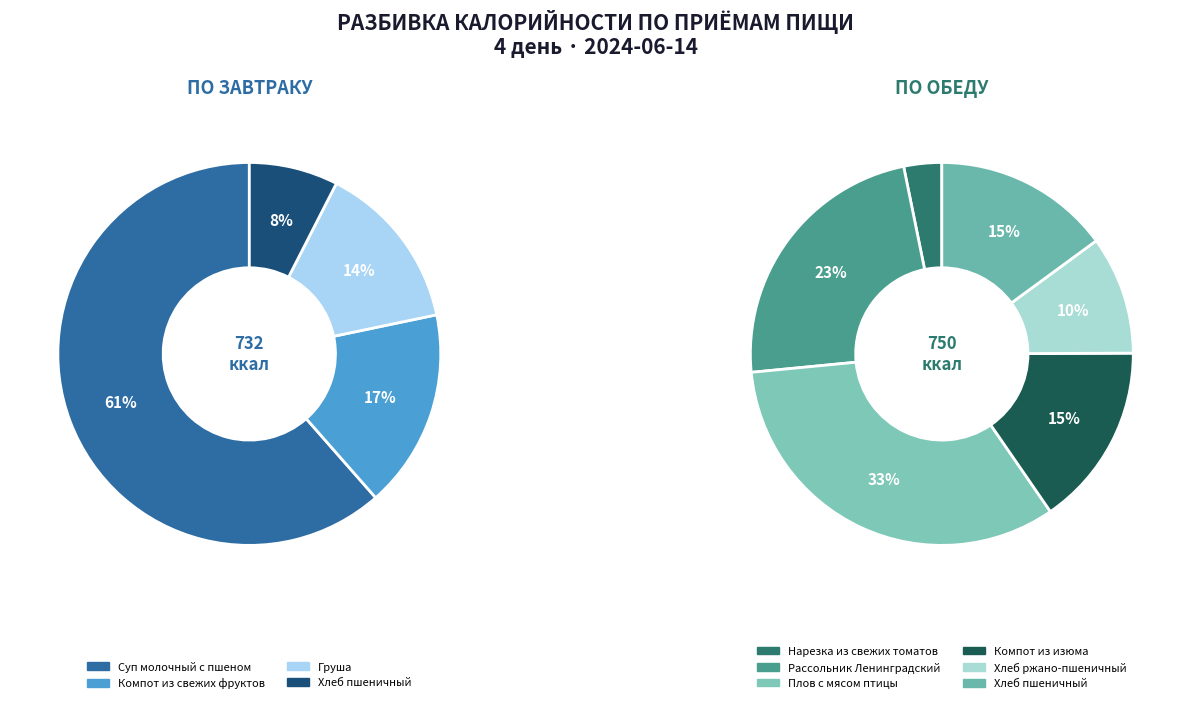

Is the sum of Завтрак and Обед greater than half?

Yes